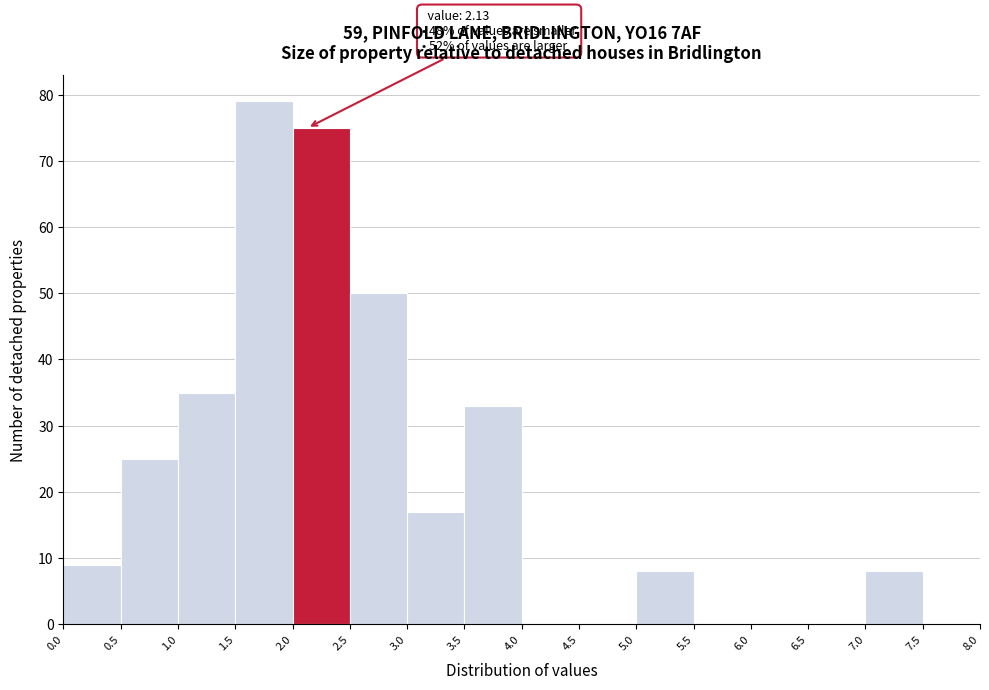

Which range on the x-axis has the tallest bar?

1.5 to 2.0